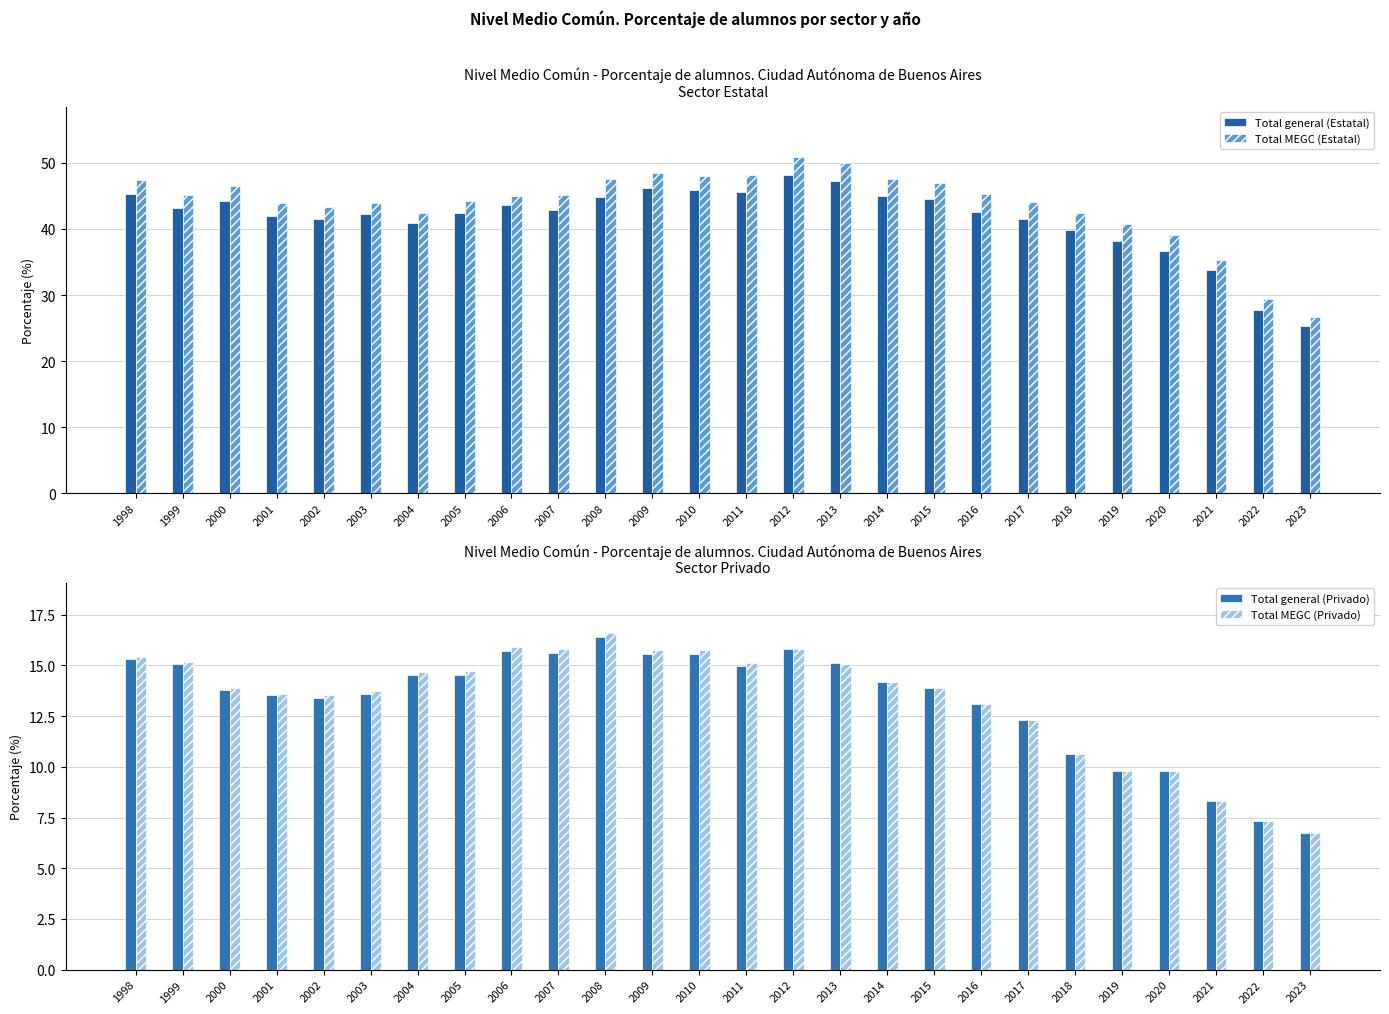

What are all the series names shown in the legend?

Total general (Estatal), Total MEGC (Estatal), Total general (Privado), Total MEGC (Privado)